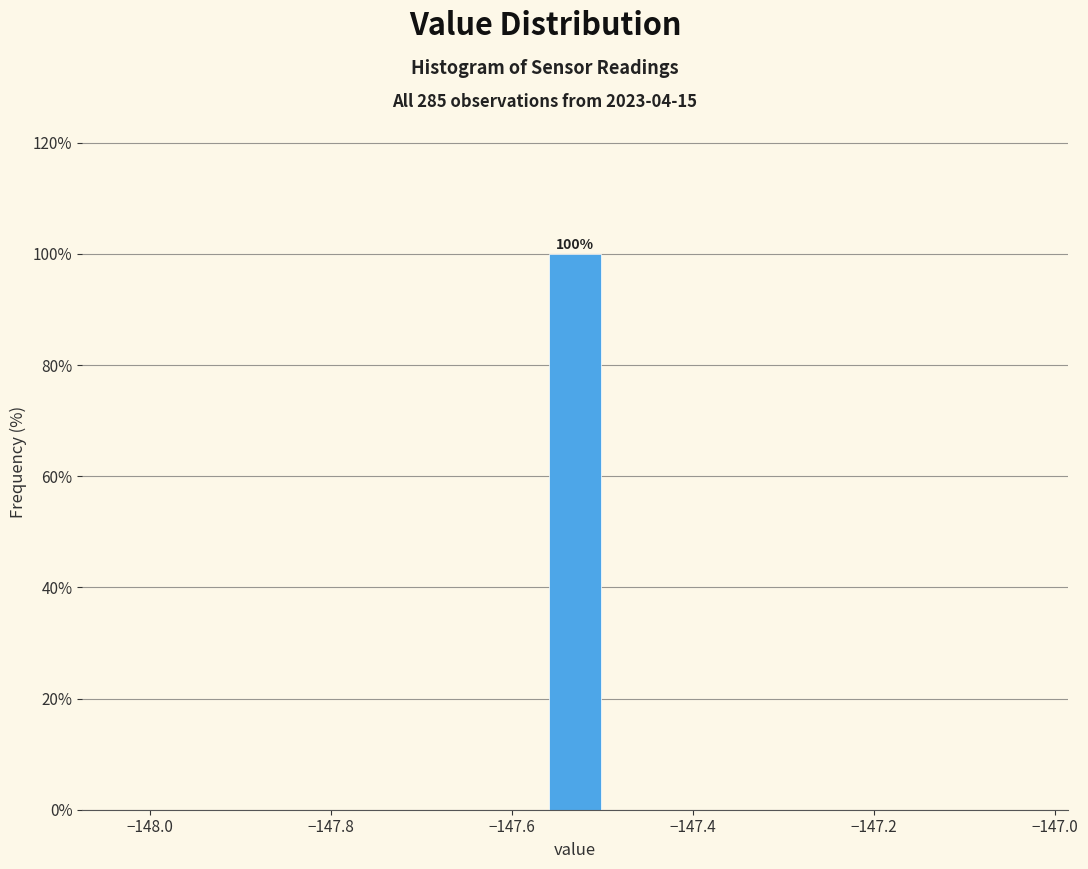

Around what value on the x-axis is the tallest bar? Give the approximate position of its centre, as read against the axis.

-147.52